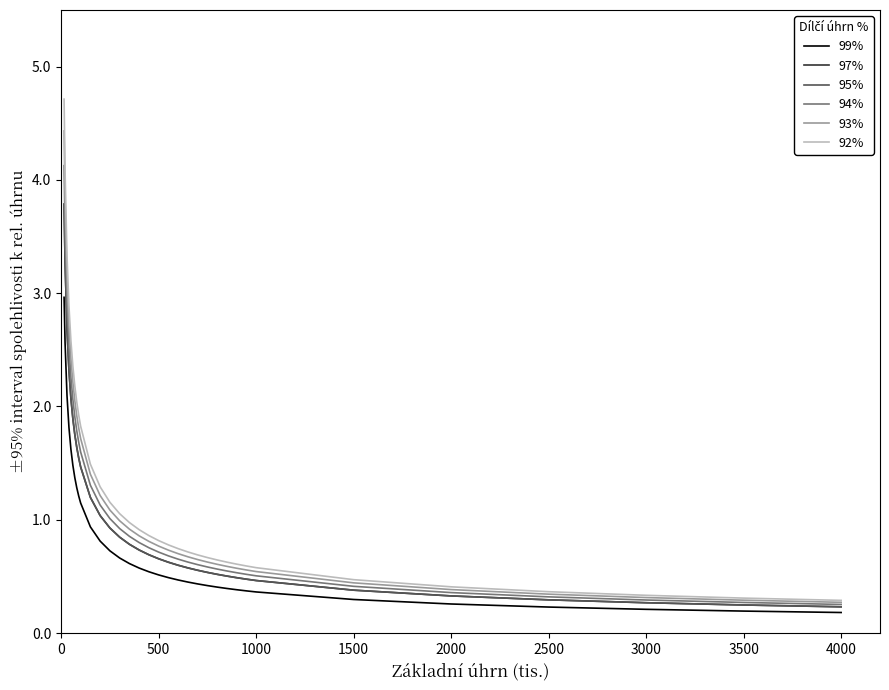

What is the label of the 30th point from the left?

2000